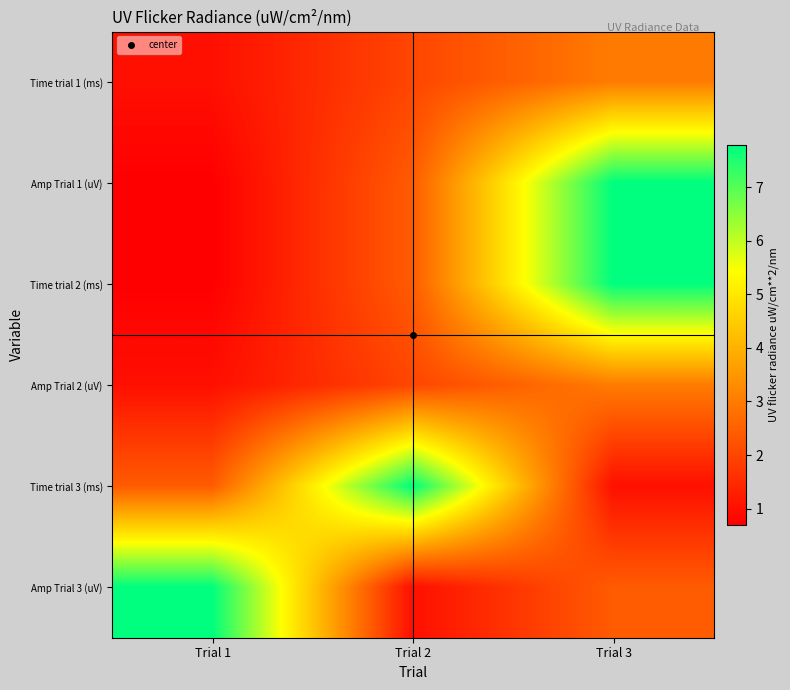

Between Trial 2 and Trial 3, which is larger?

Trial 3